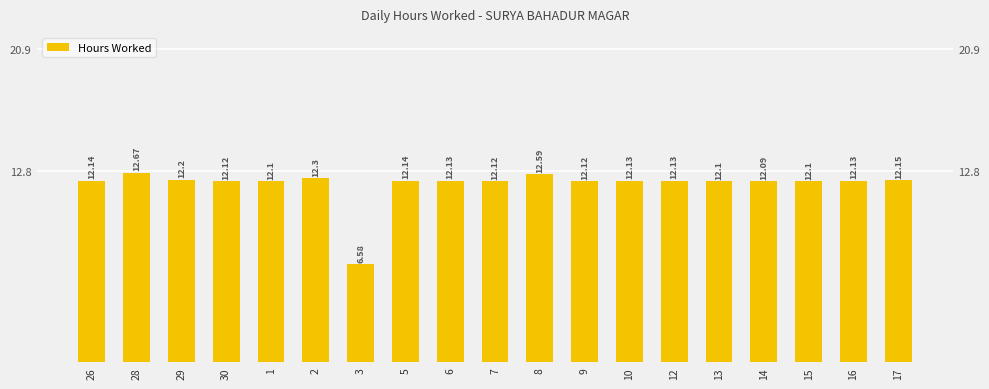

How many series are shown in this chart?

1